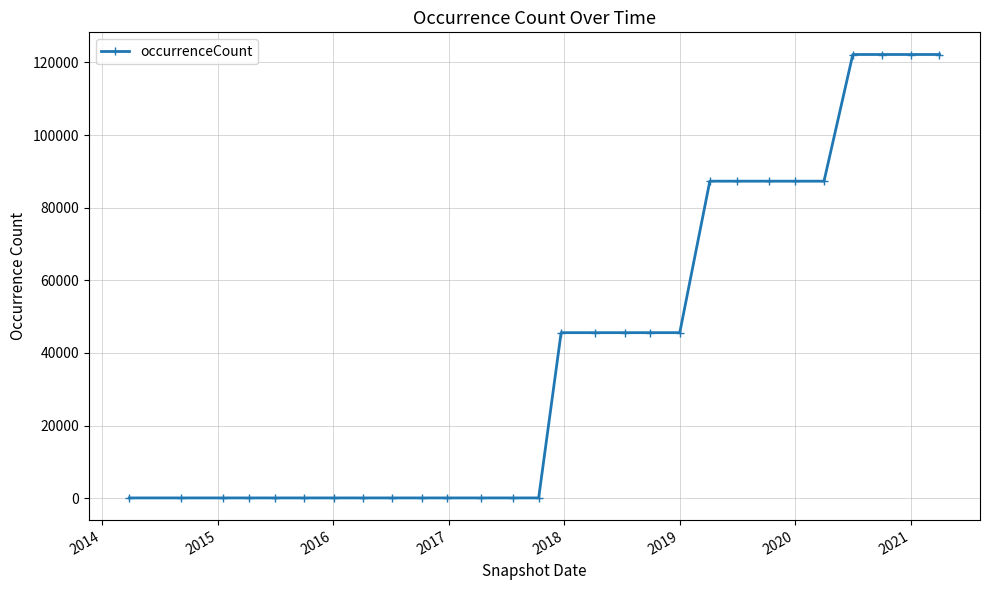

How many lines are shown in the chart?

1